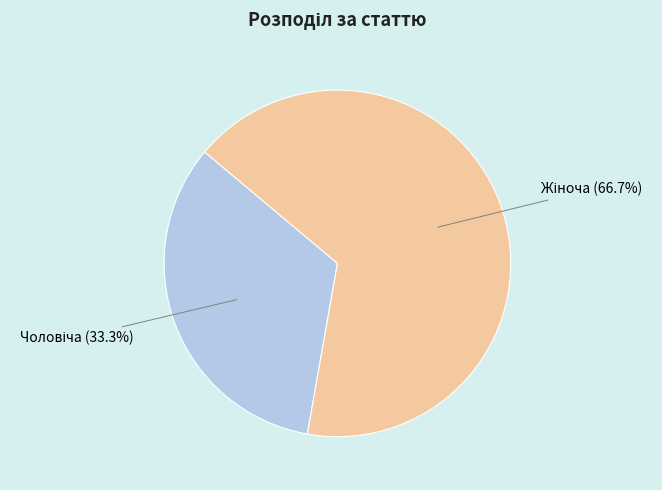

Count the number of slices in the pie.

2